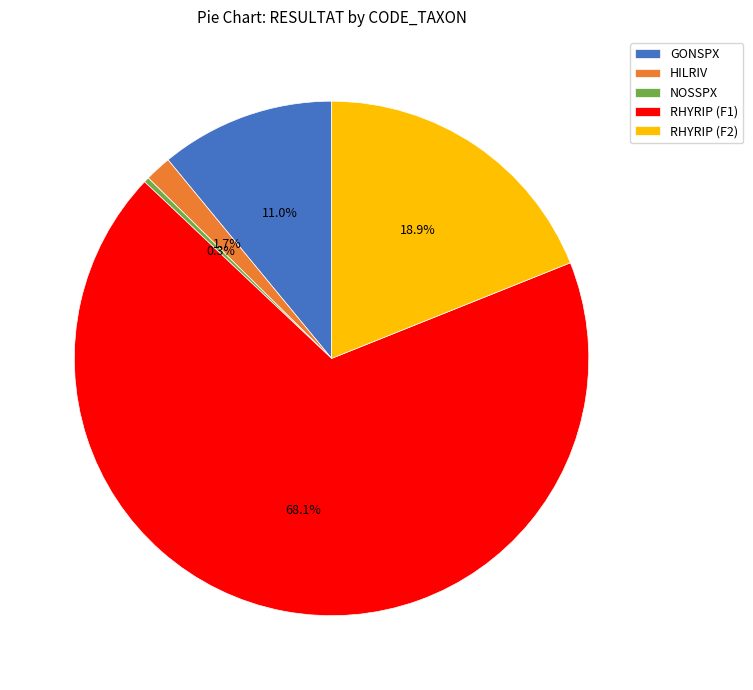

The GONSPX slice represents 11% of the pie. True or false?

True